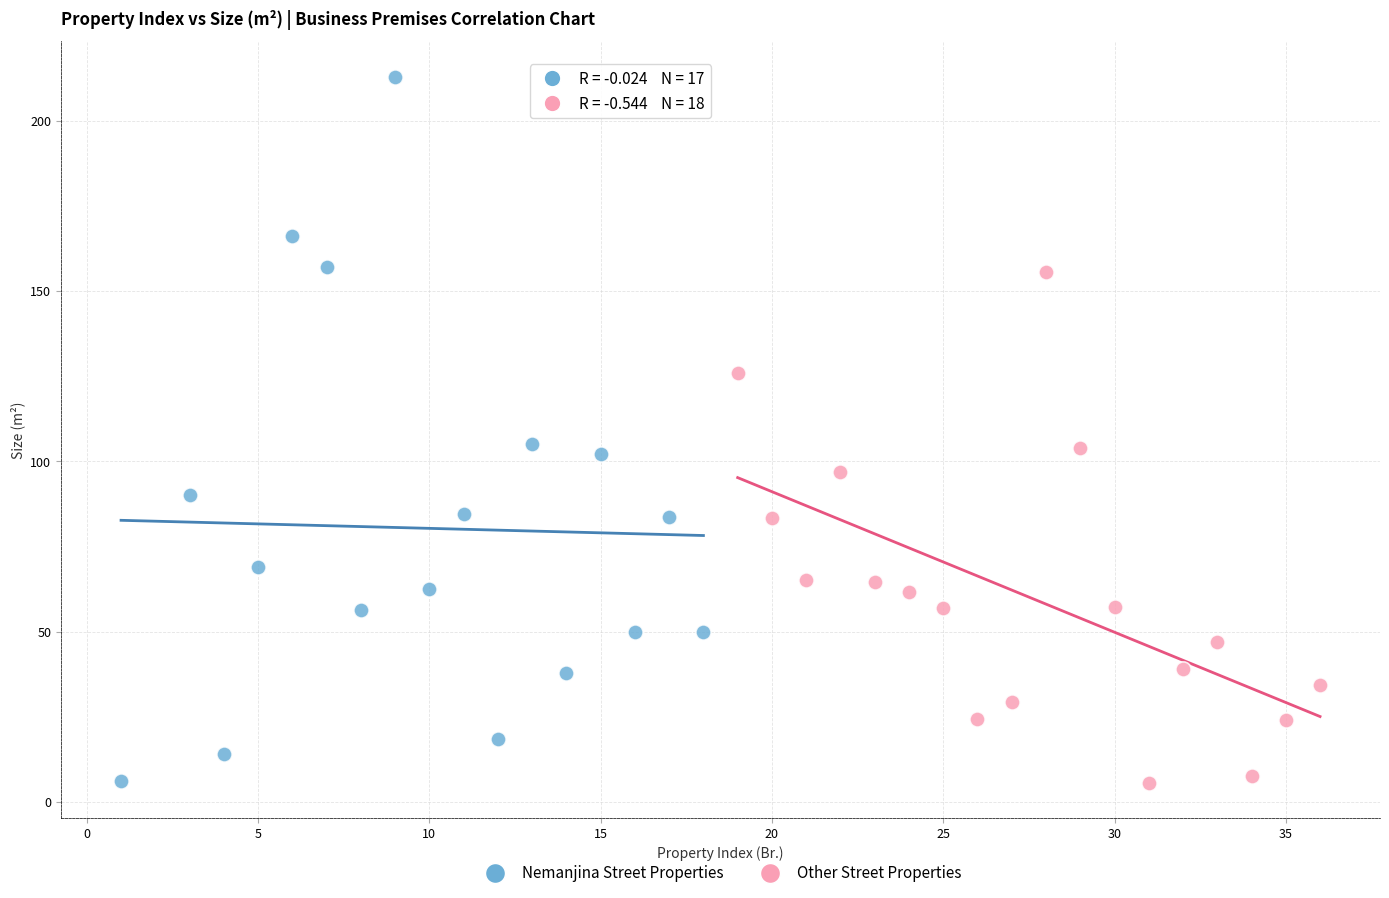

Which series has the widest spread of Y values?

Nemanjina Street Properties